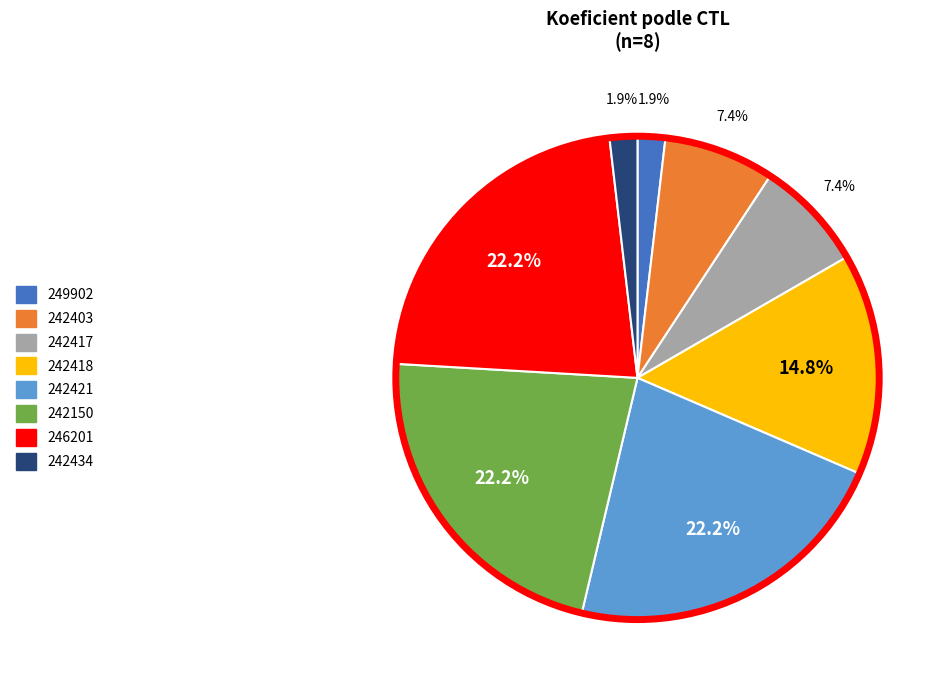

To the nearest percent, what percentage of the pie is 242418?

15%